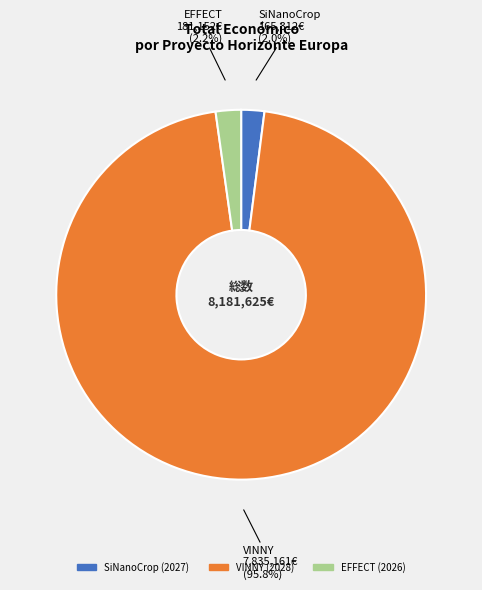

To the nearest percent, what percentage of the pie is SiNanoCrop (2027)?

2%